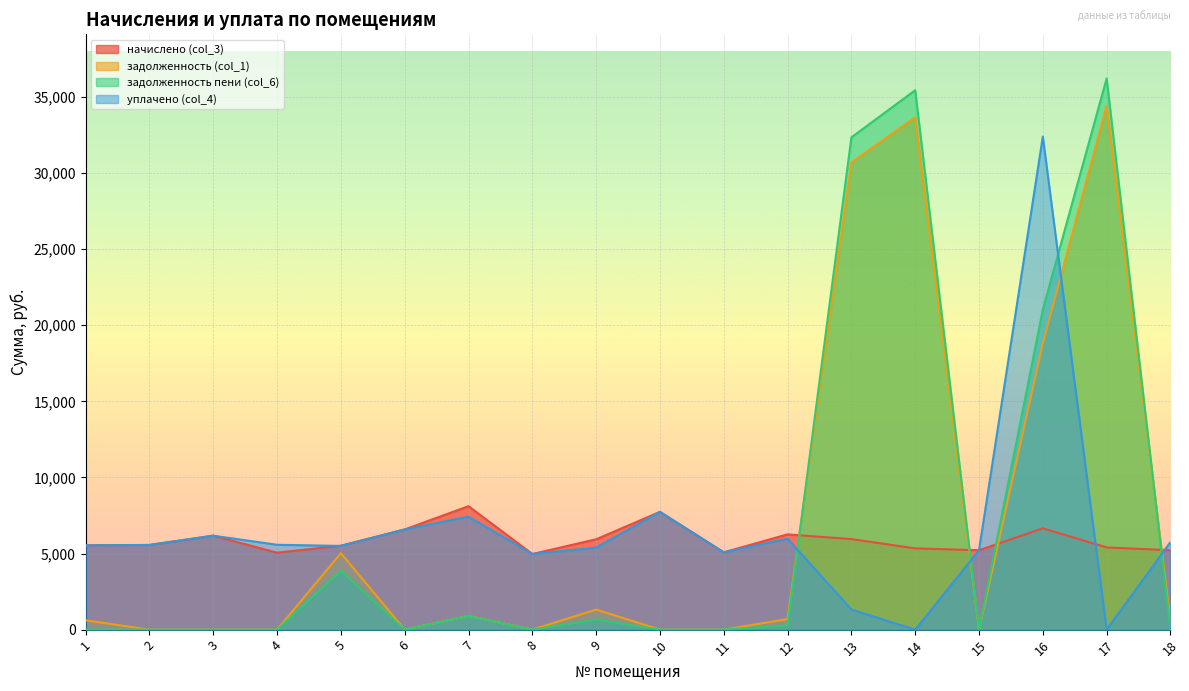

What is the difference between the maximum and minimum values in the начислено (col_3) series?

3142.4